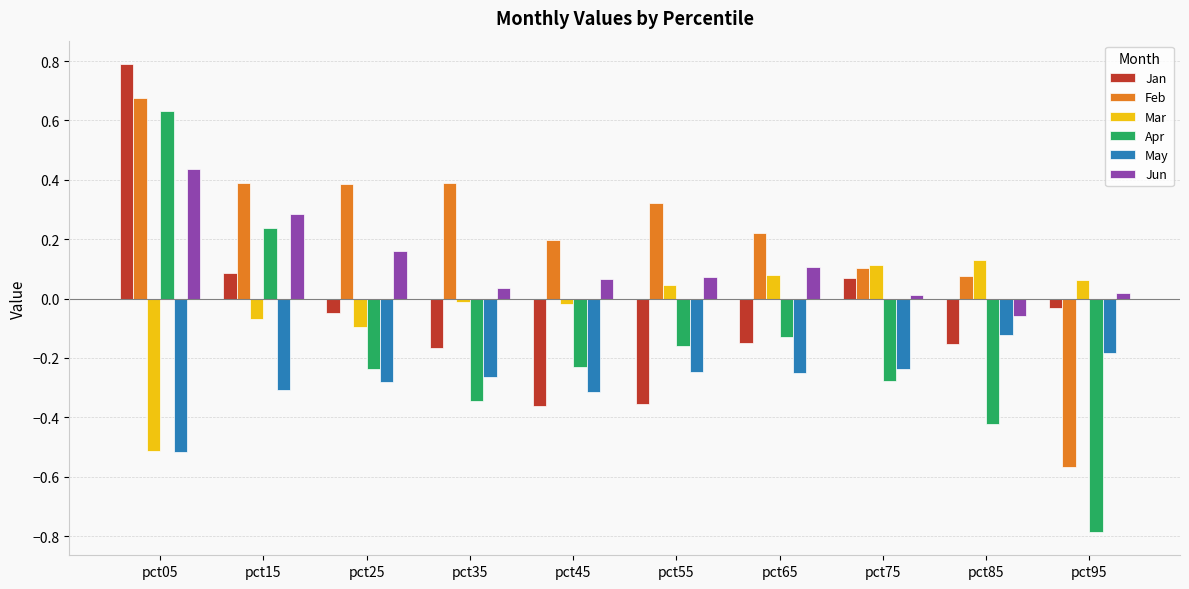

Rank the series at pct15 from highest to lowest value.

Feb, Jun, Apr, Jan, Mar, May